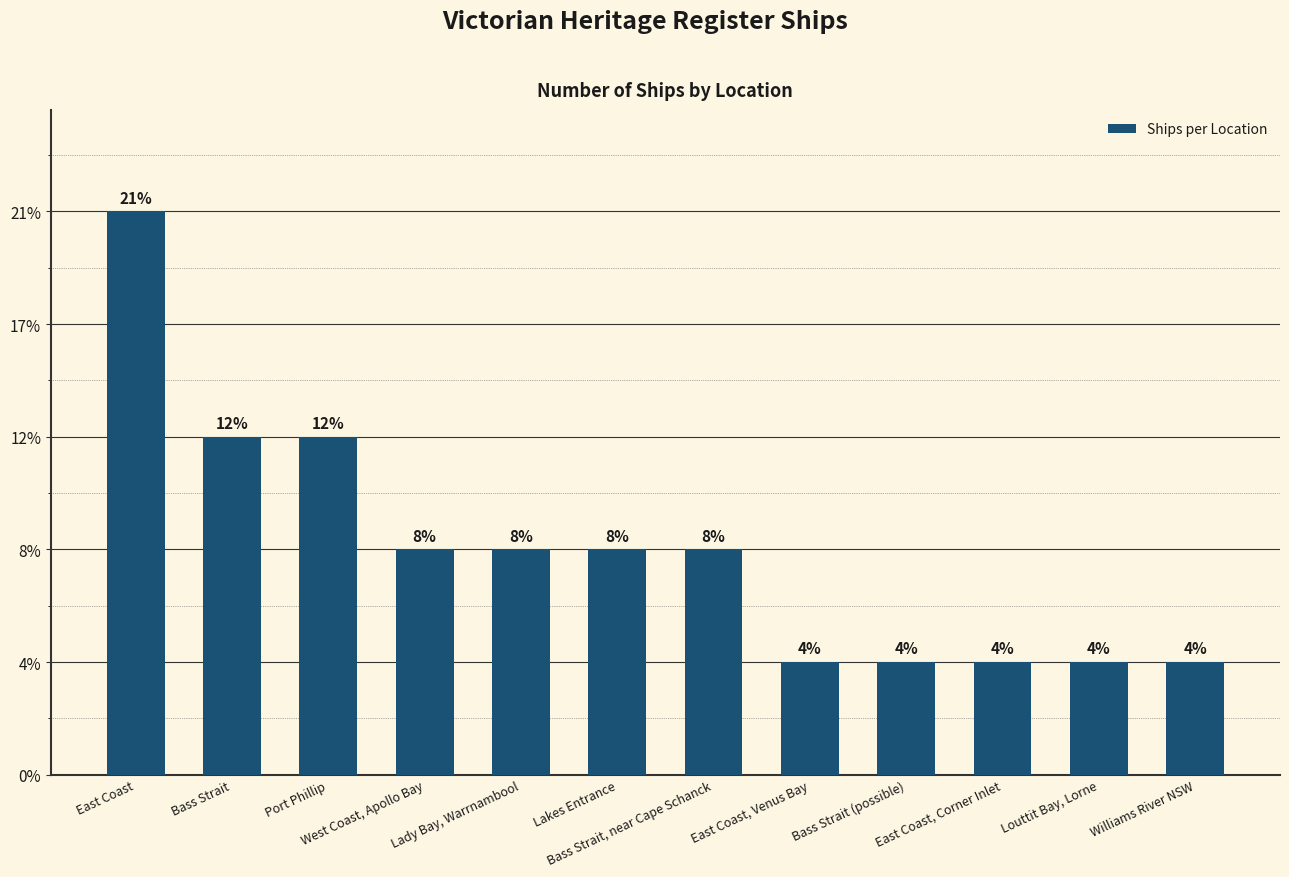

Are the bars grouped side by side (vs. stacked)?

No